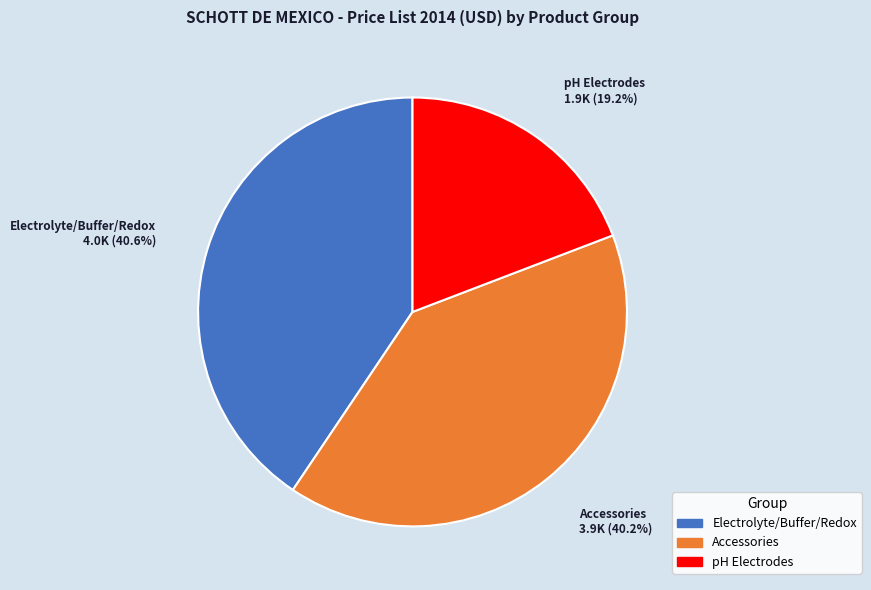

How many segments does this pie chart have?

3